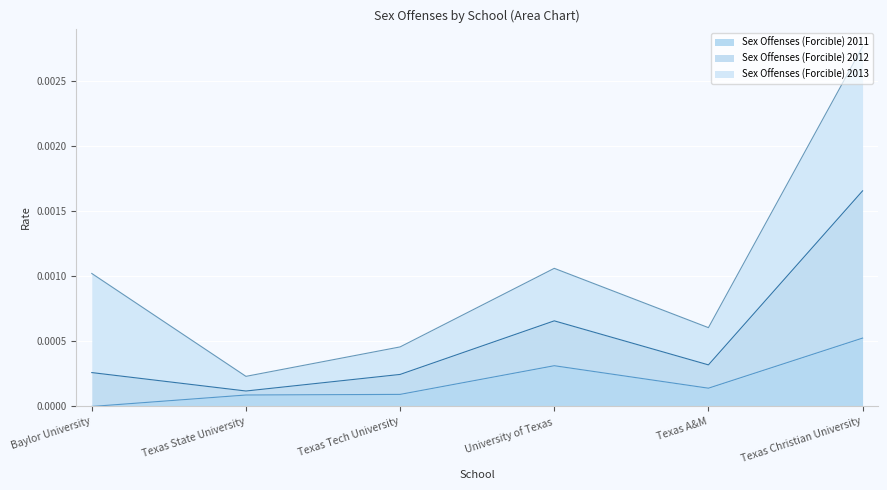

What position from the left is Texas A&M?

5